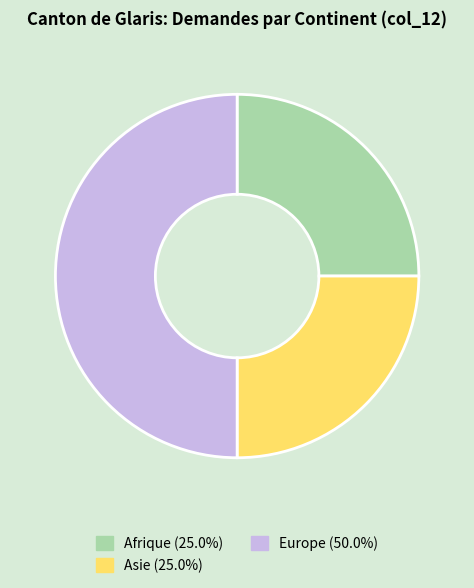

Which category has the biggest portion of the pie?

Europe